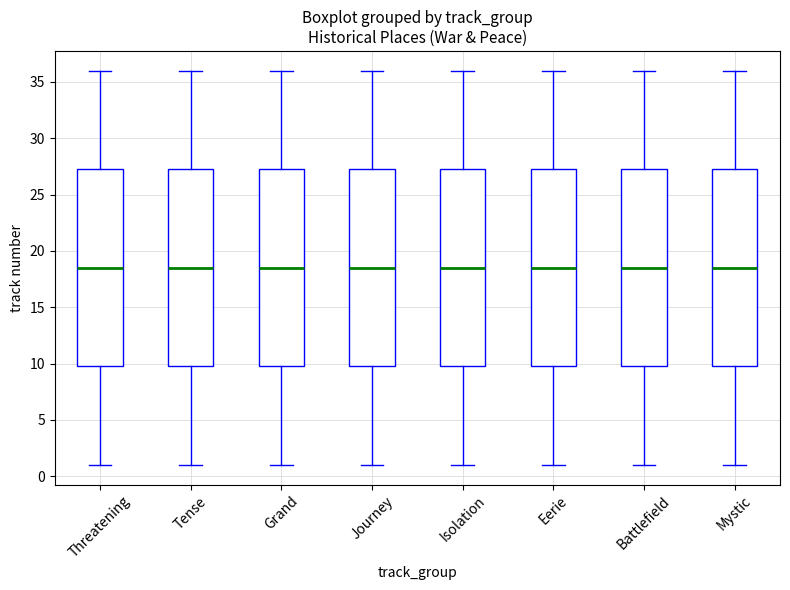

Where is the lower edge of the box for Tense on the y-axis? The values are not printed on the chart, so give them approximately, as read against the axis.

10.0